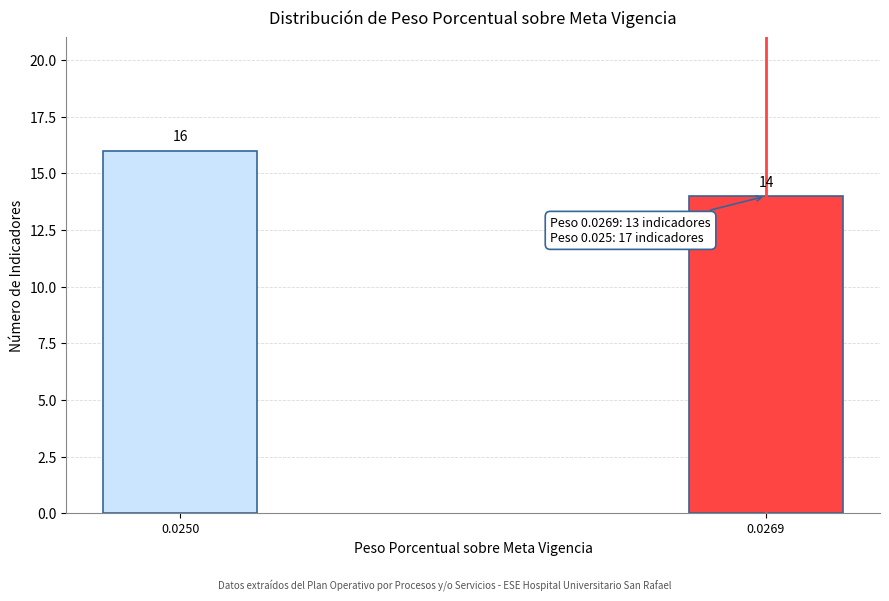

Reading left to right, extract all data points from this chart.

0.0250=16	0.0269=14